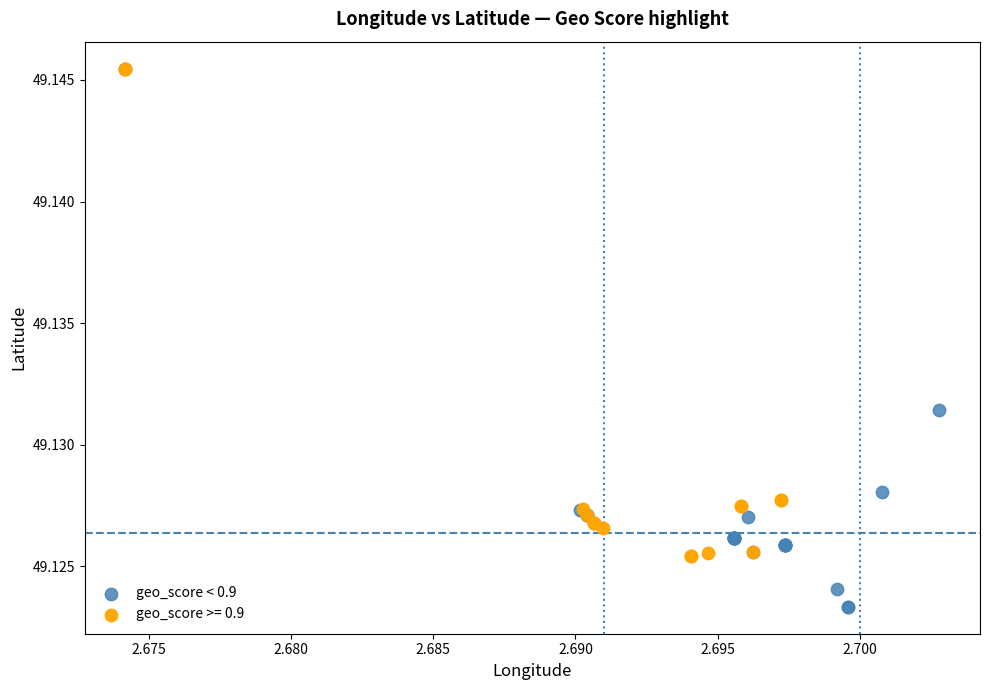

Which series contains the lowest Y value?

geo_score < 0.9